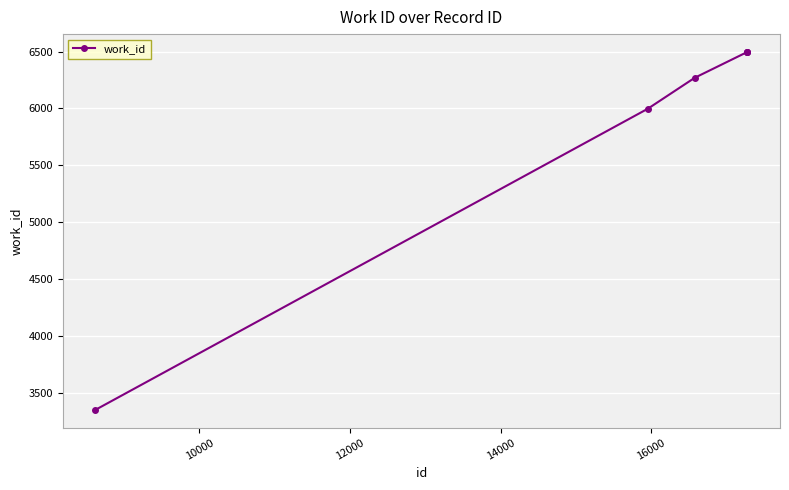

What is the difference between the maximum and second lowest values?

499